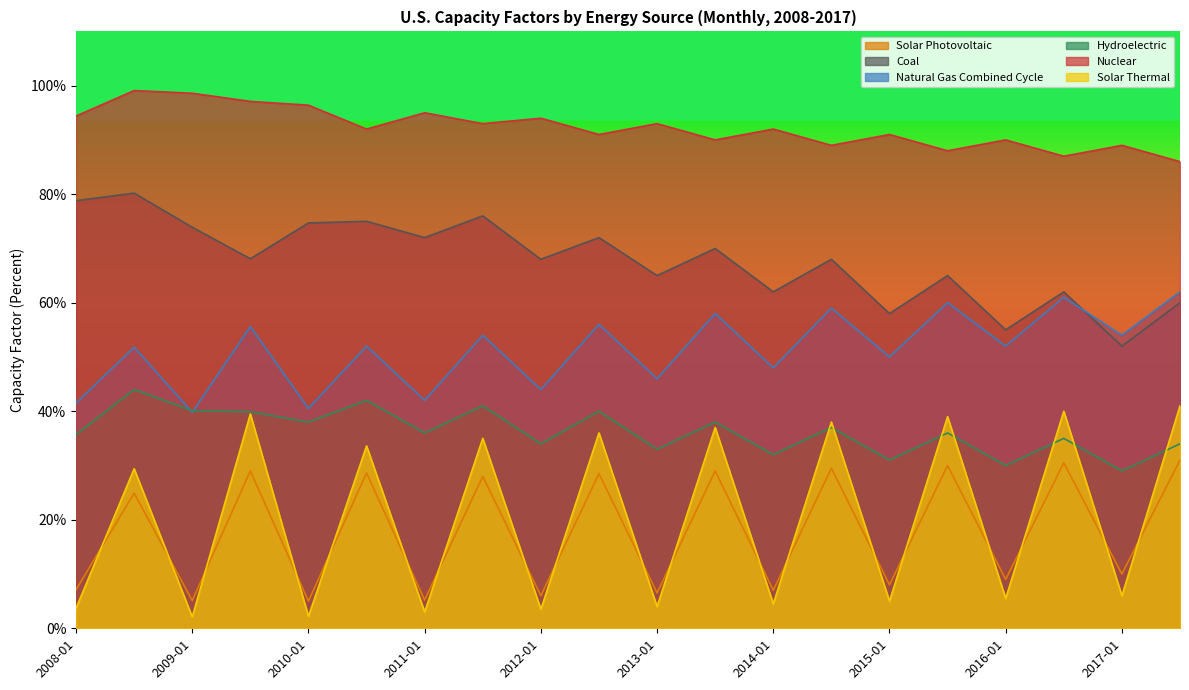

What is the spread (max minus min) of values at 2014-07?

59.5